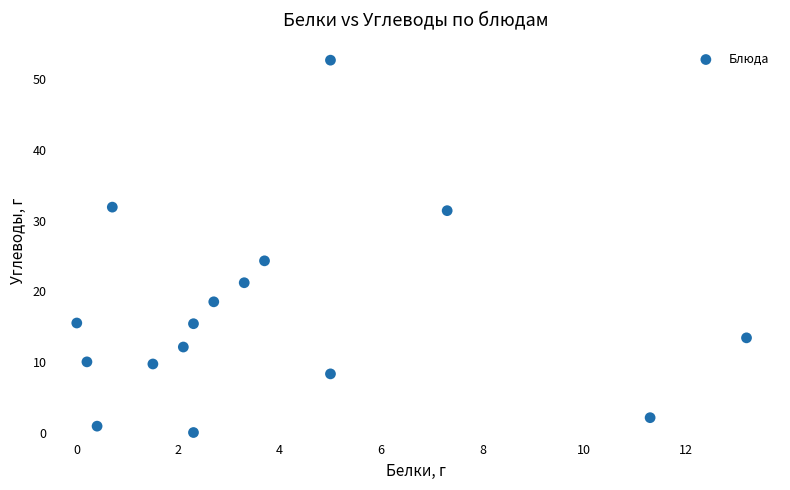

What Y value in the scatter plot is closest to 26?

24.3